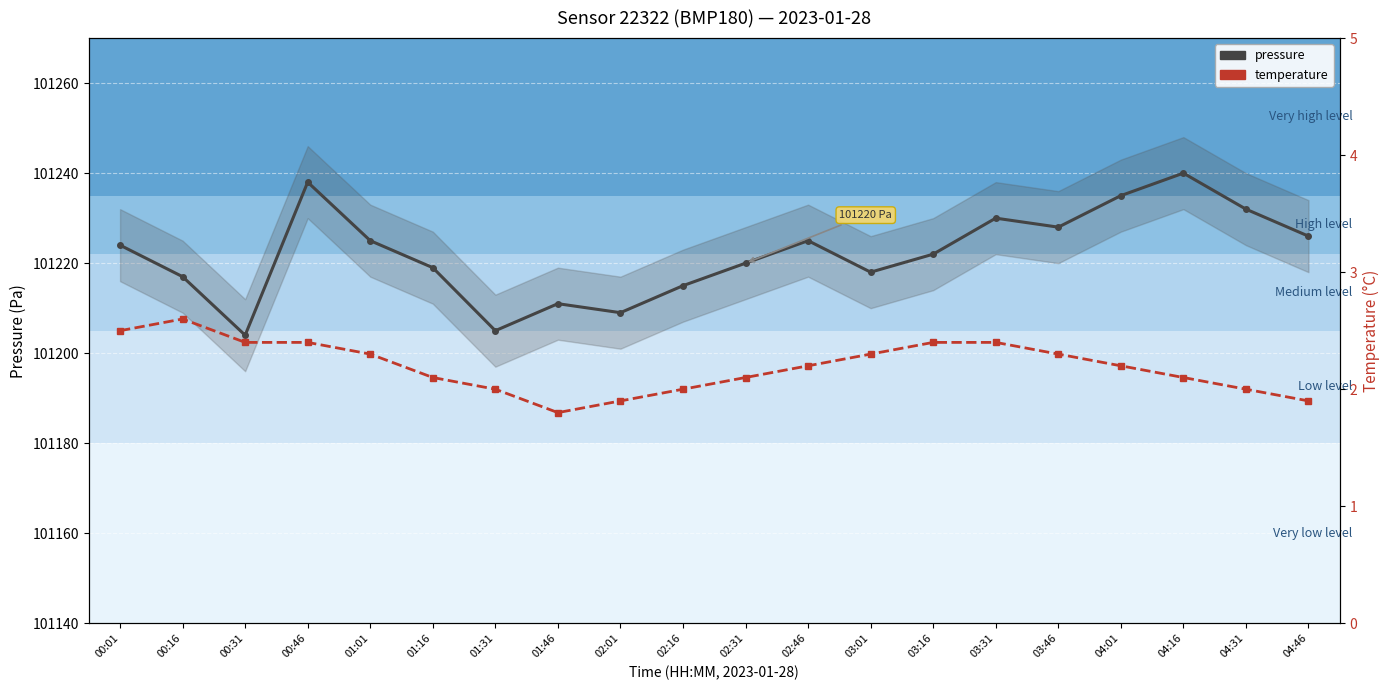

What is the label of the 16th point from the right?

01:01